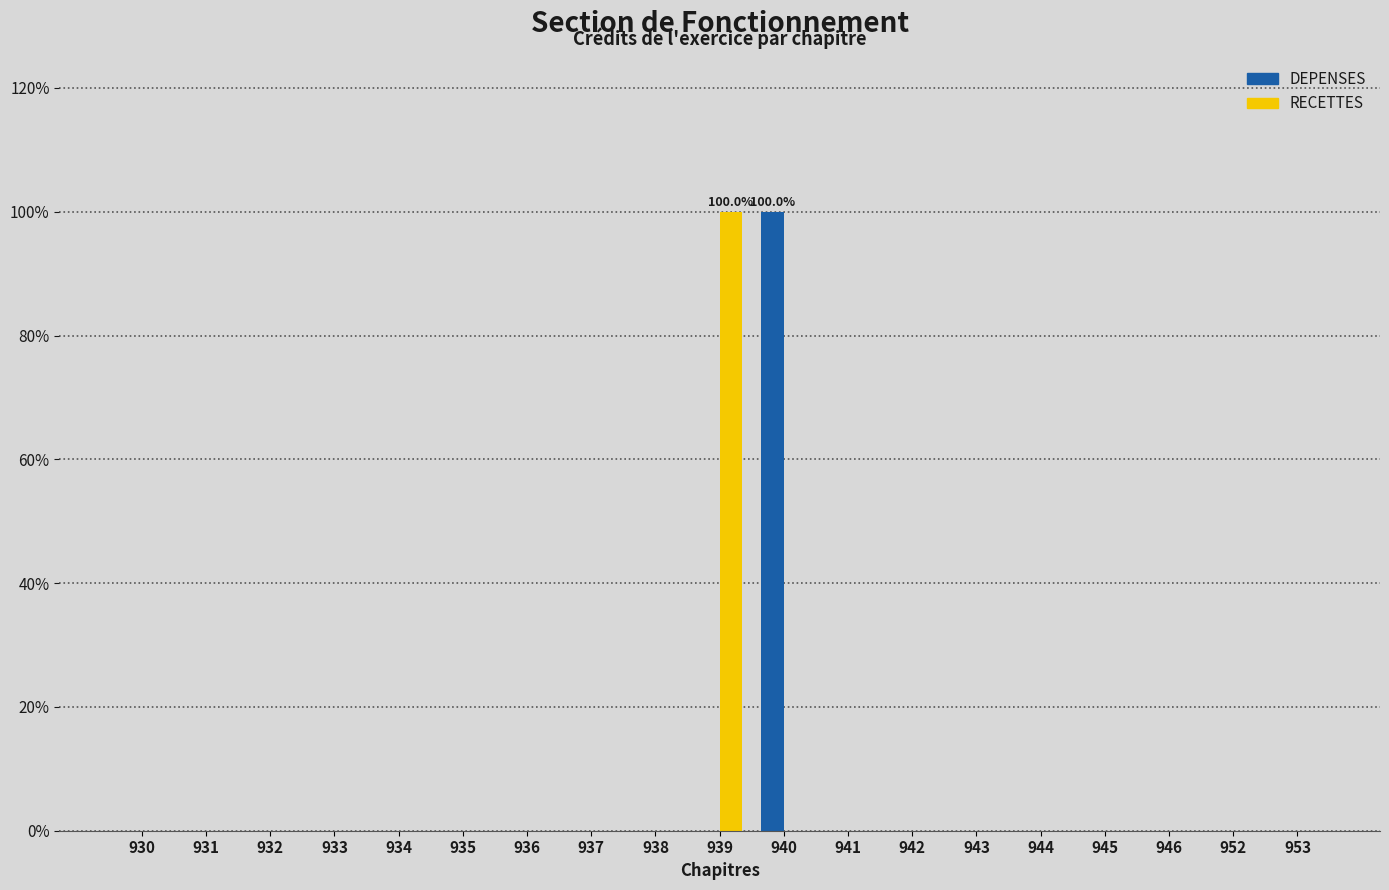

What is the highest value of the RECETTES series?

100